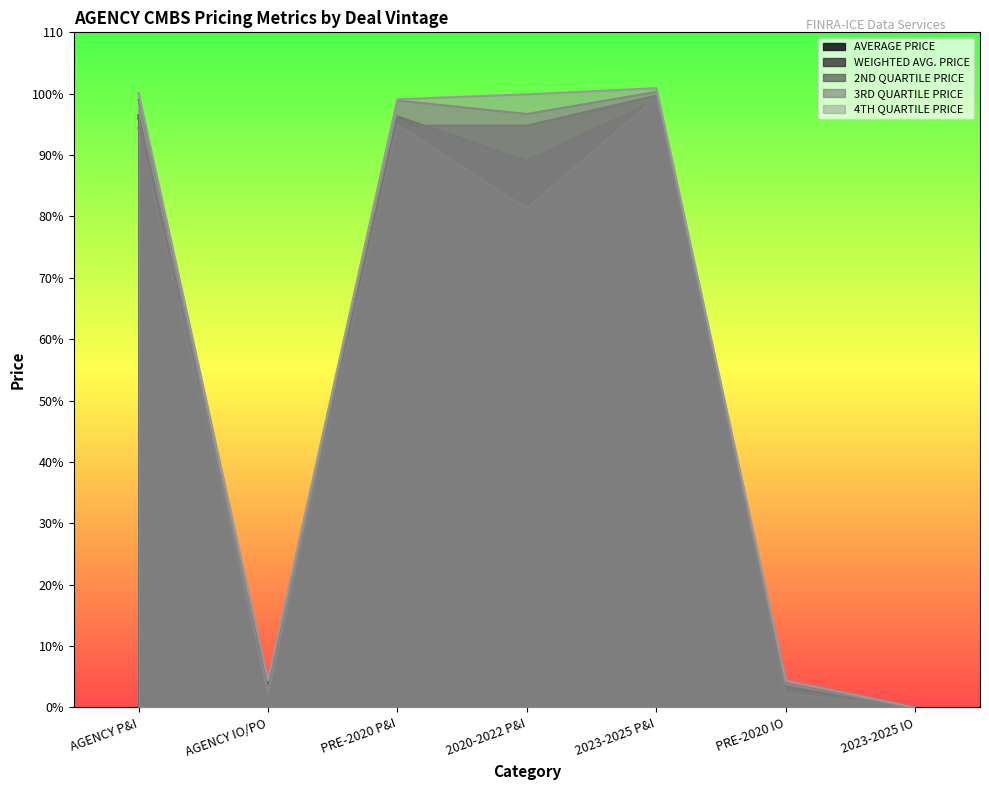

What are all the series names shown in the legend?

AVERAGE PRICE, WEIGHTED AVG. PRICE, 2ND QUARTILE PRICE, 3RD QUARTILE PRICE, 4TH QUARTILE PRICE